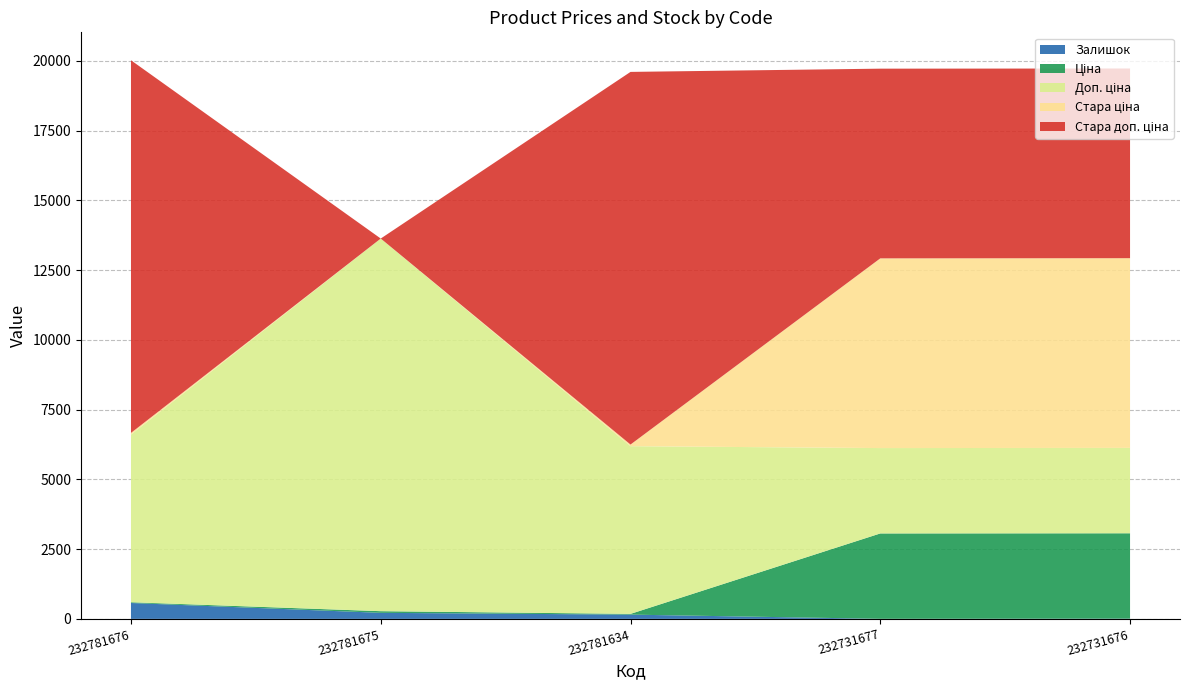

The Стара ціна series shows 6799.2 at 232731677. True or false?

True